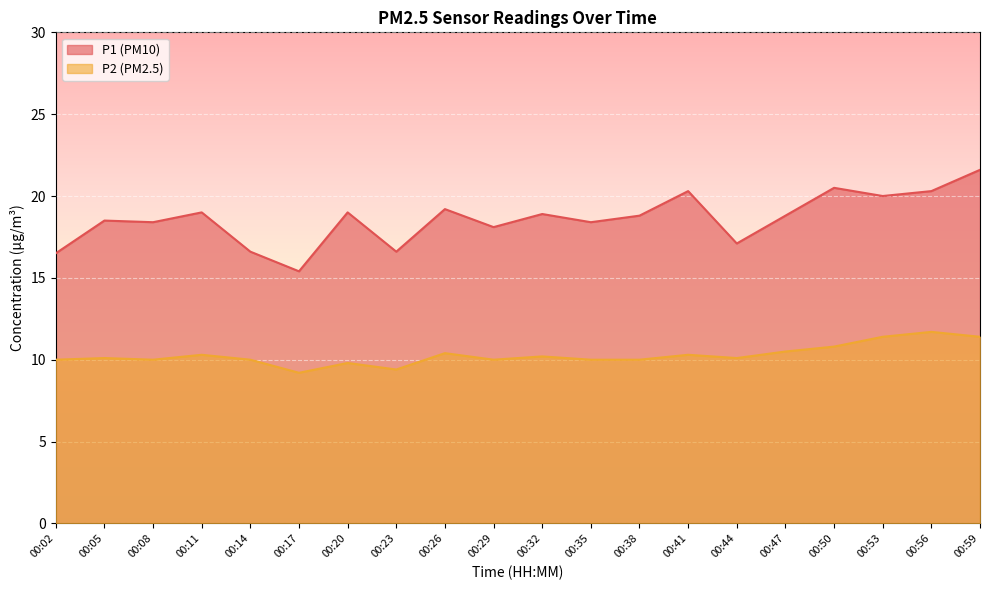

At how many categories does at least one series exceed 13?

20